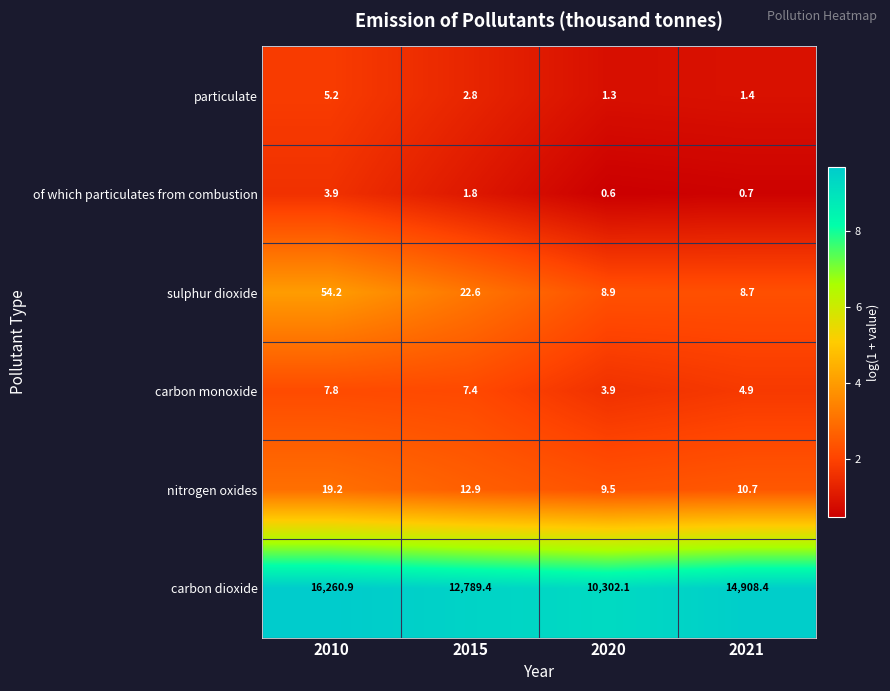

Which series has the largest total across all categories?

carbon dioxide